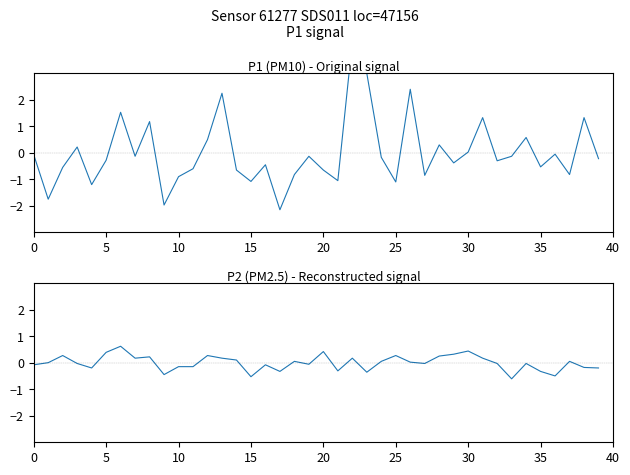

Which series has the largest total across all categories?

P1